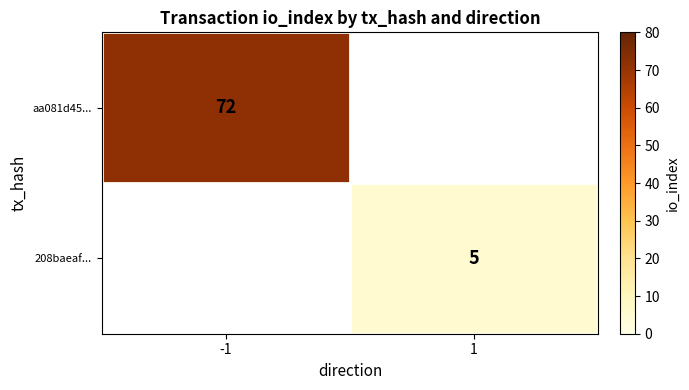

Is it true that aa081d45... equals 39 at -1?

False